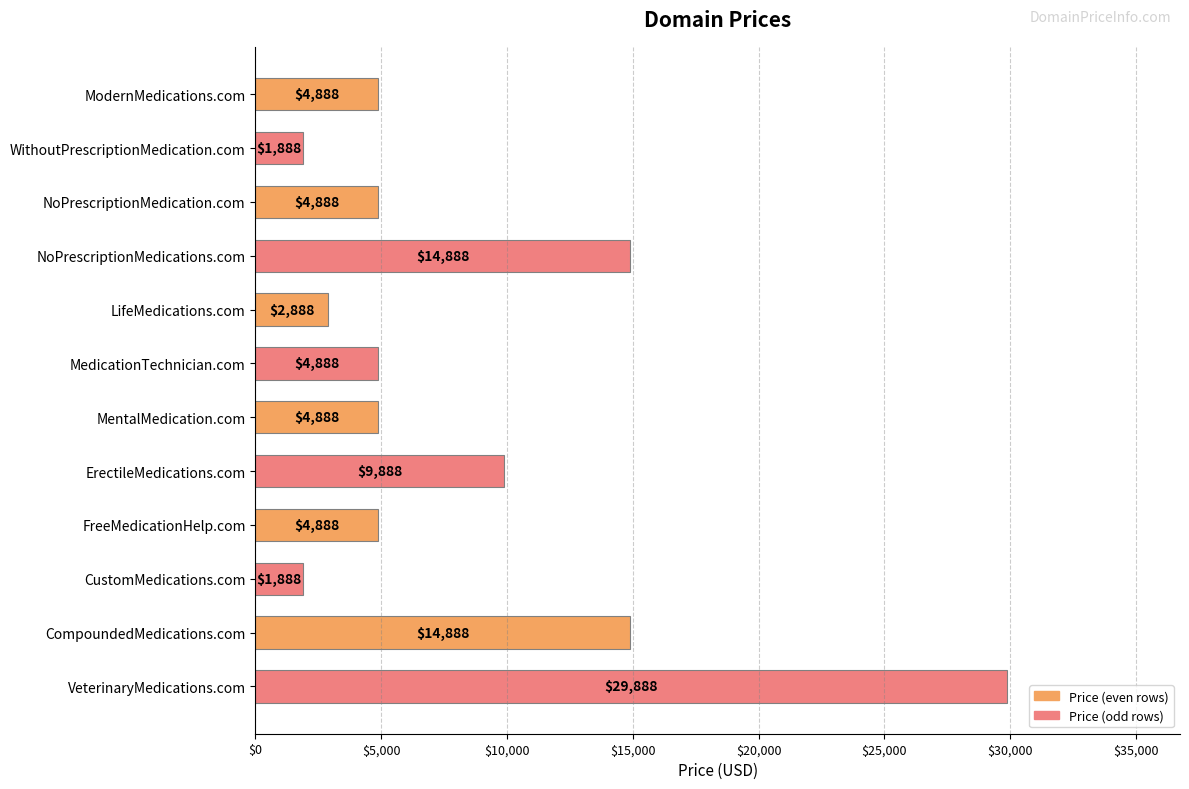

How many values are below 4888?

3